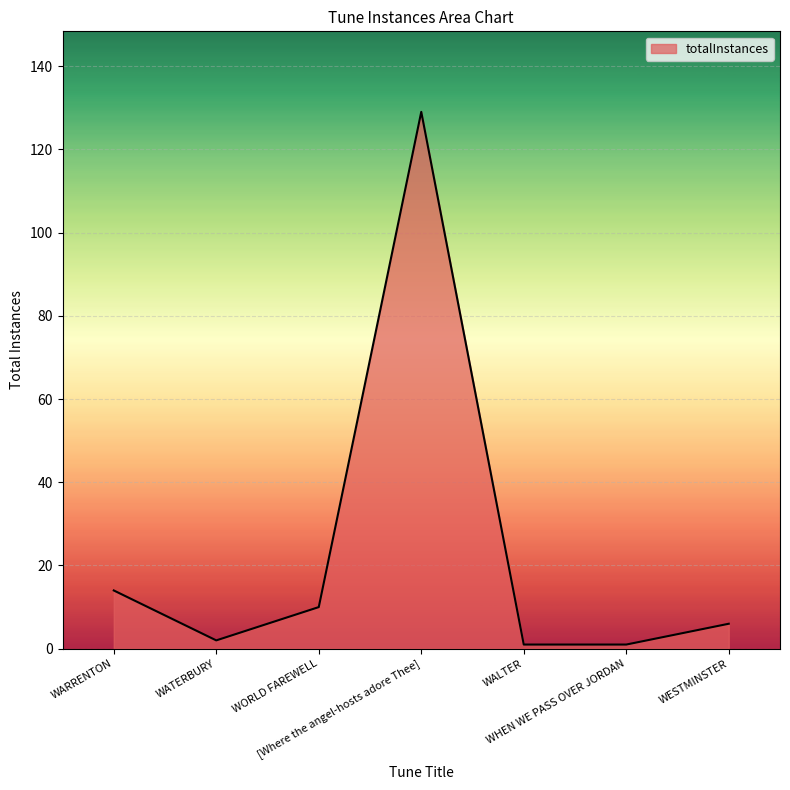

Does the chart display data point markers on the line(s)?

No